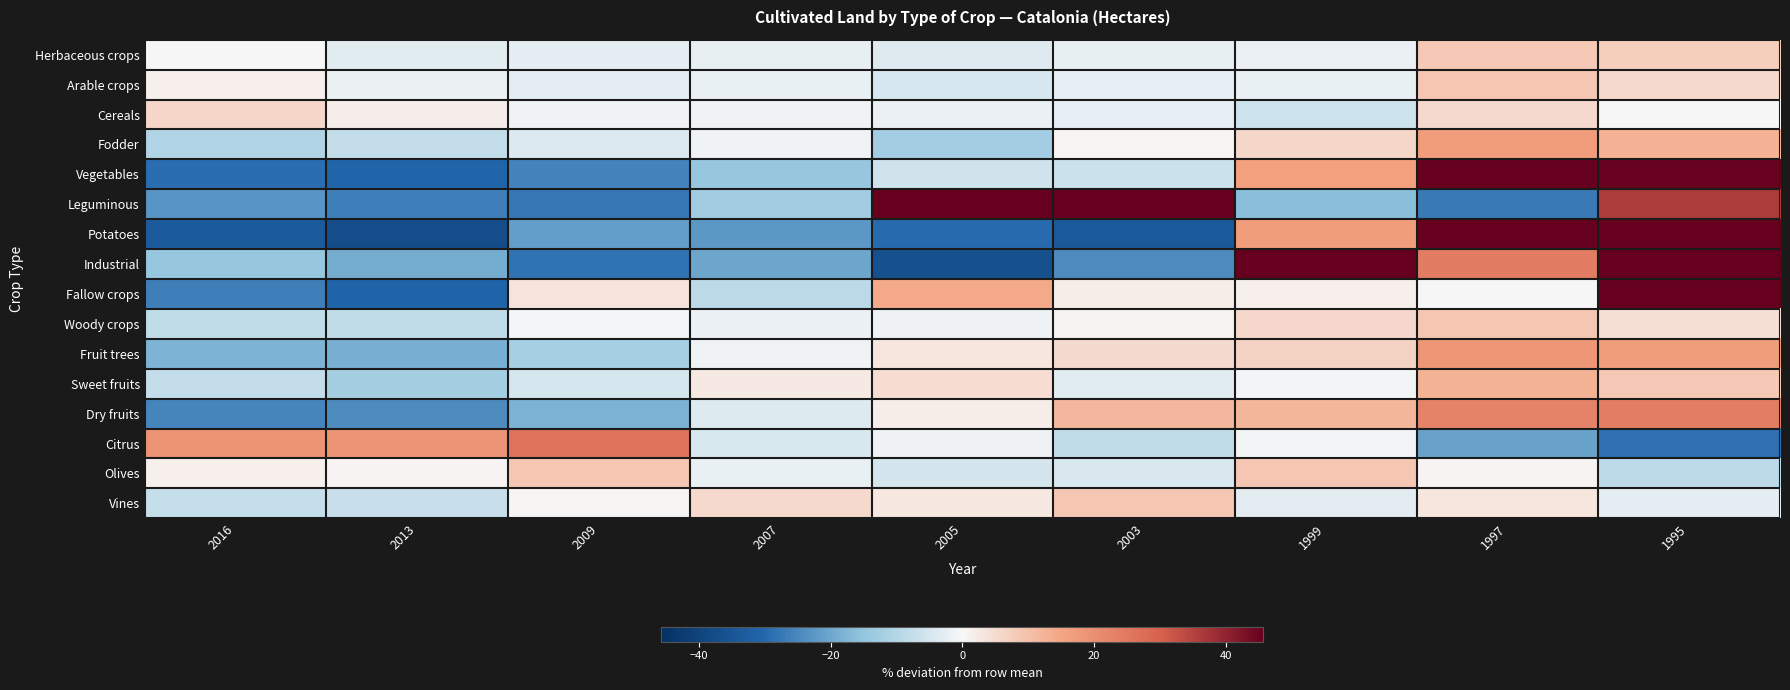

How many data points does each series have?

9